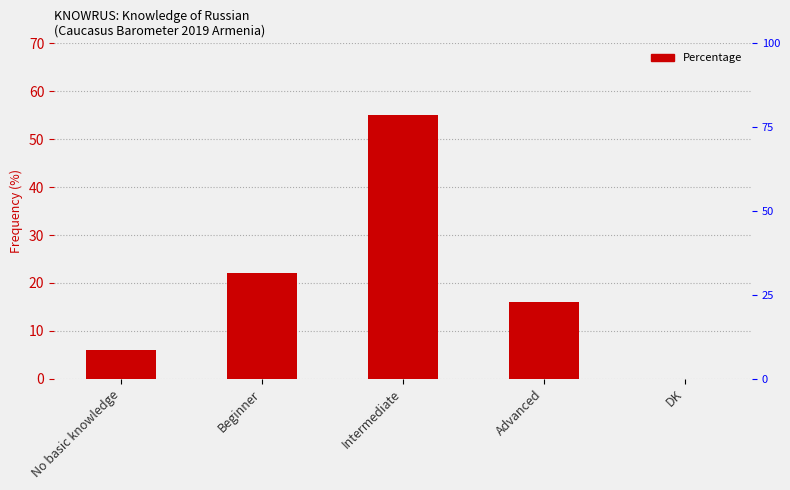

Rank the categories by value from highest to lowest.

Intermediate, Beginner, Advanced, No basic knowledge, DK